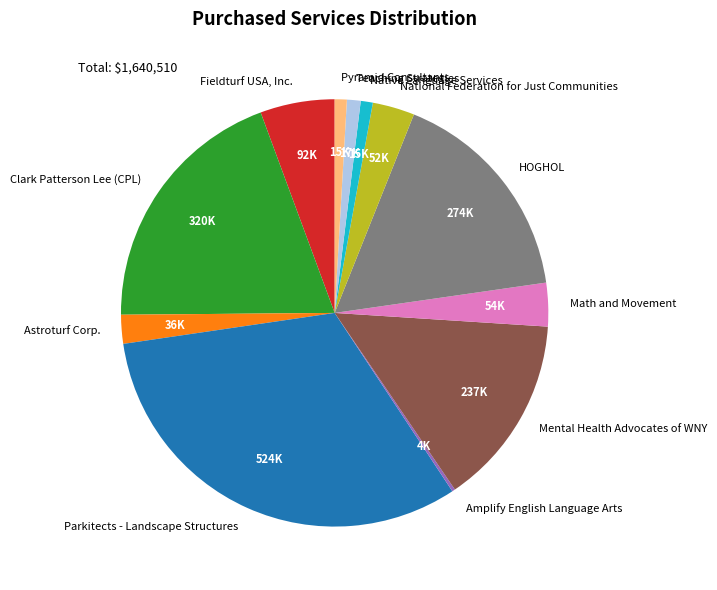

Do Clark Patterson Lee (CPL) and Parkitects - Landscape Structures together represent more than half of the pie?

Yes